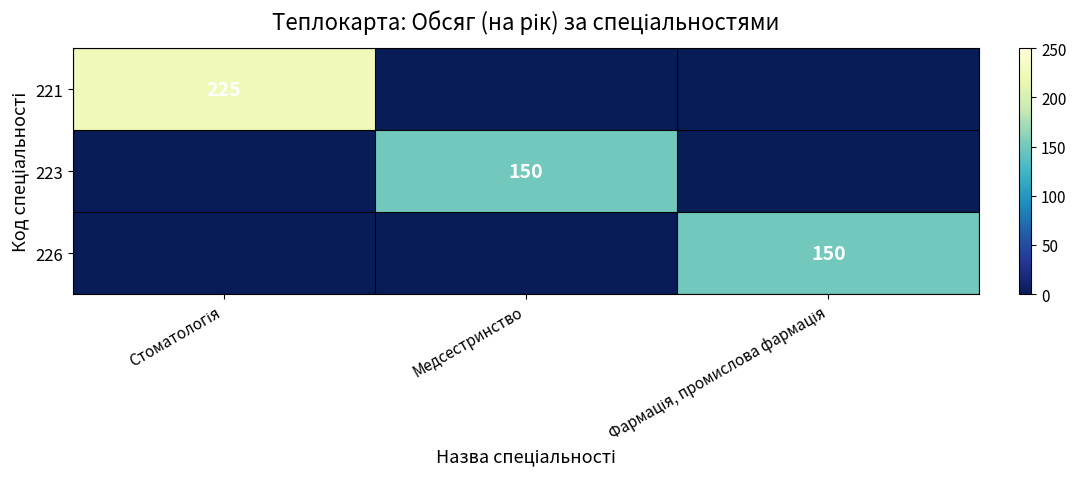

What is the difference between the maximum and minimum values in the 221 series?

225